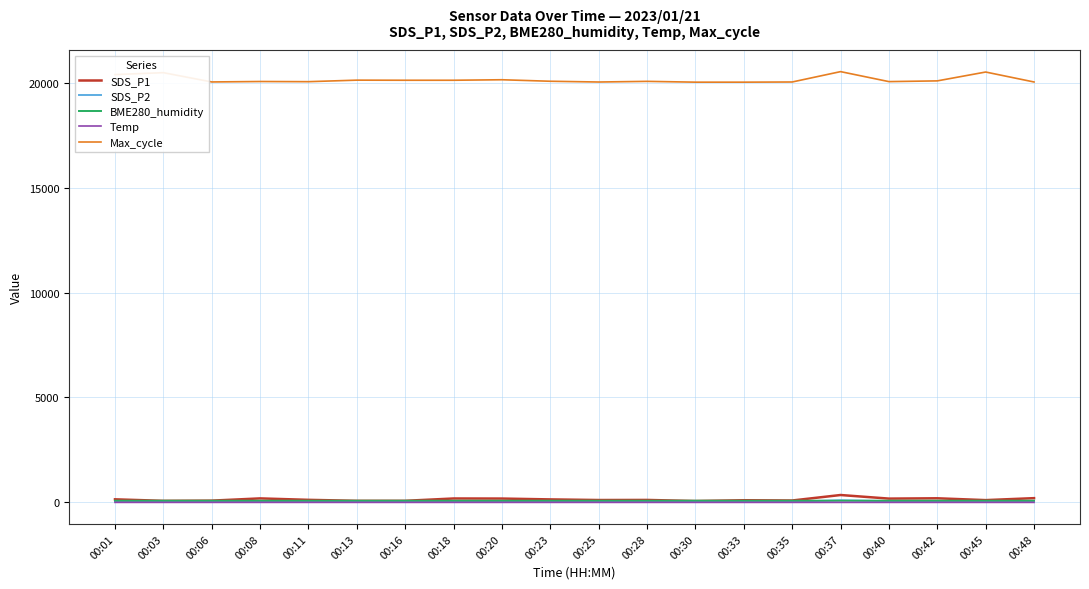

Which series has the largest total across all categories?

Max_cycle